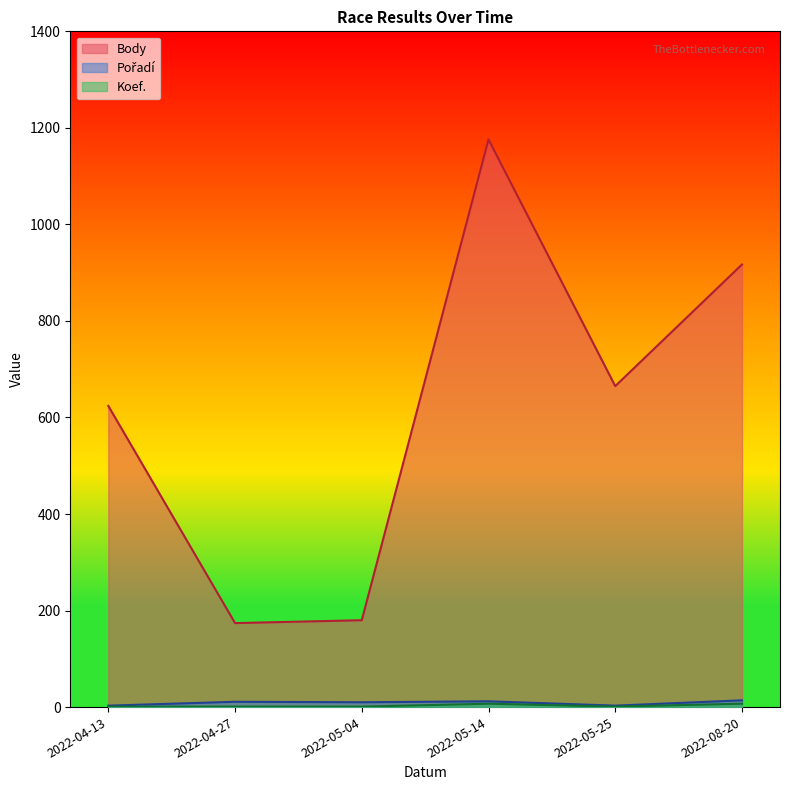

Rank the categories by Body value from highest to lowest.

2022-05-14, 2022-08-20, 2022-05-25, 2022-04-13, 2022-05-04, 2022-04-27